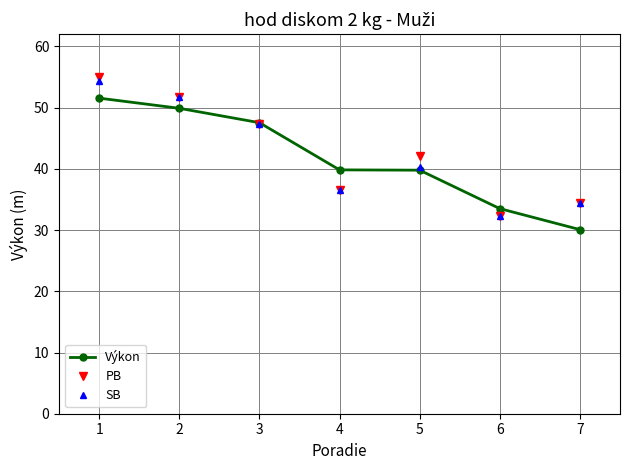

After their last crossing, which series has the higher values: SB or Výkon?

SB